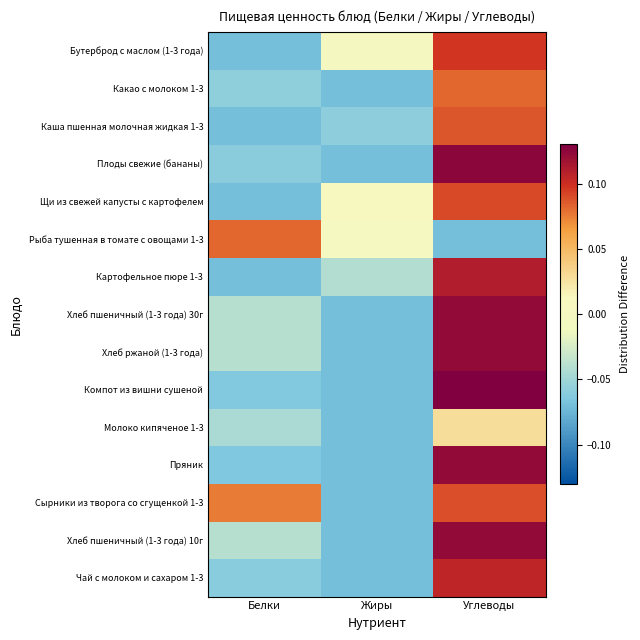

What is the total value across all series at Жиры?

-0.8